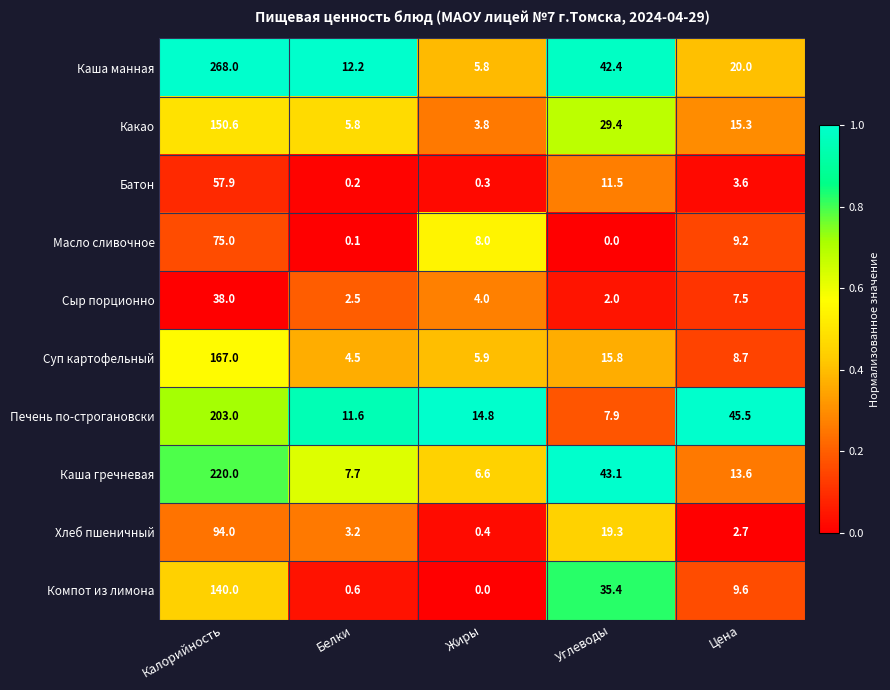

Where does the Масло сливочное series first go above 8?

Калорийность